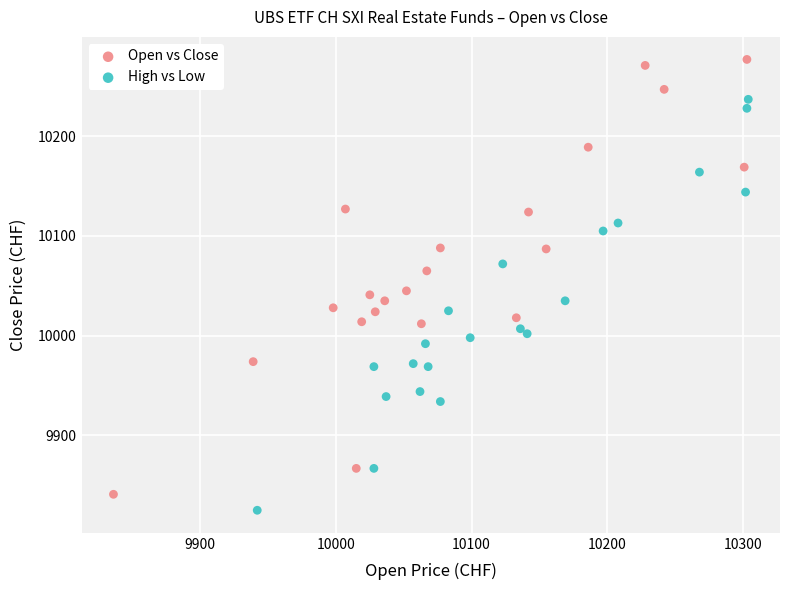

Which series reaches the maximum Y coordinate?

Open vs Close